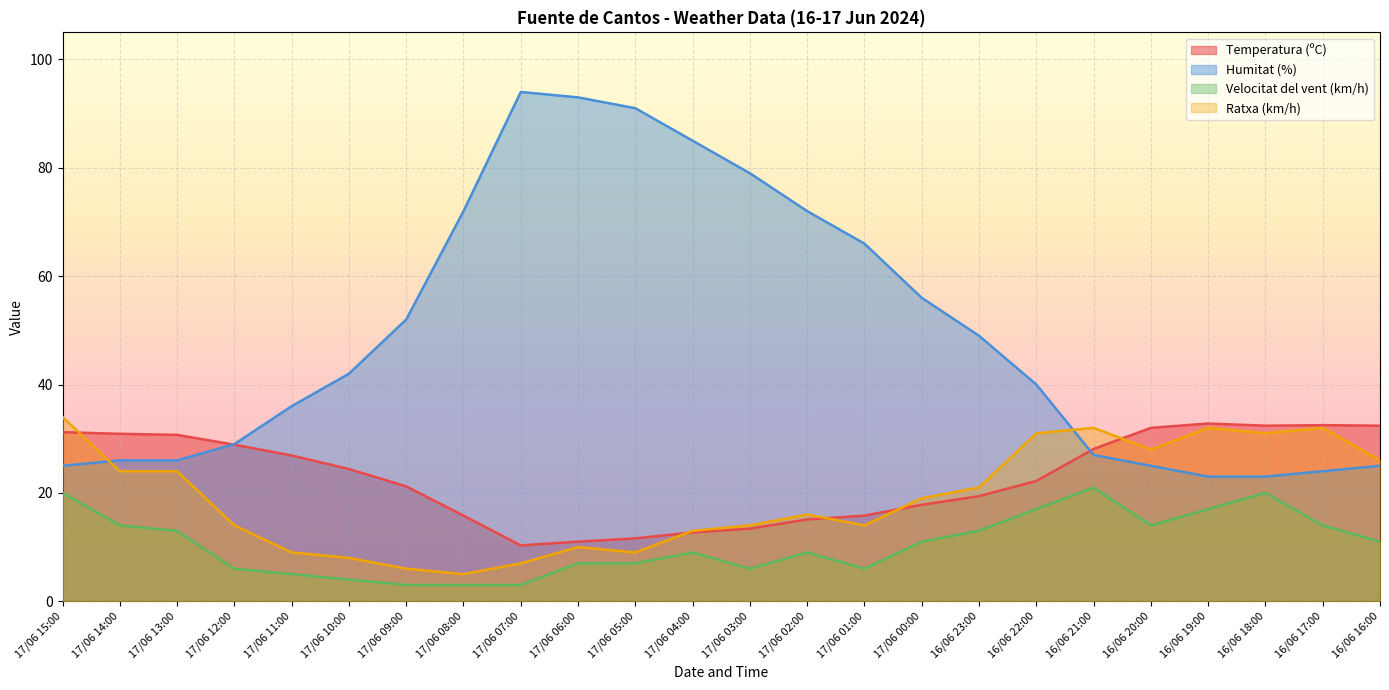

Which series changed the most between 17/06 15:00 and 16/06 20:00?

Velocitat del vent (km/h)